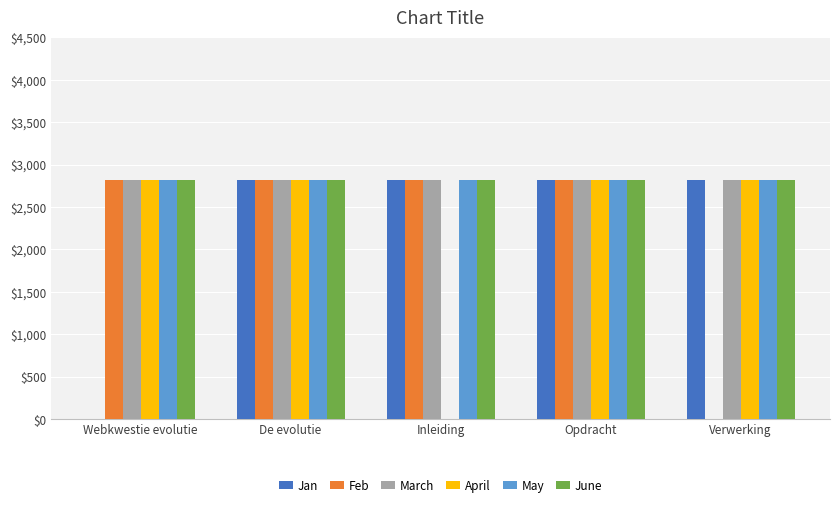

The June series shows 2817.5 at De evolutie. True or false?

True